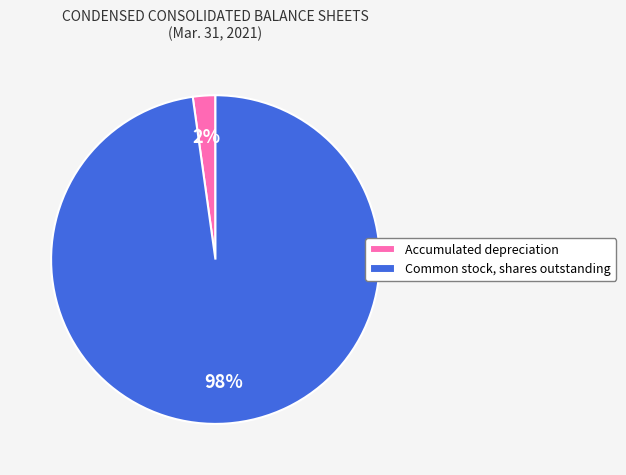

Do Accumulated depreciation and Common stock, shares outstanding together represent more than half of the pie?

Yes